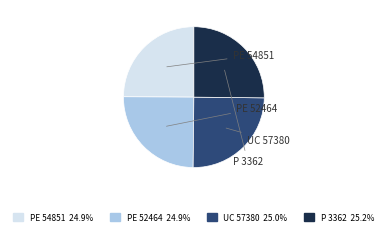

What is the ratio of the value at P 3362 to the value at PE 54851?

1.0